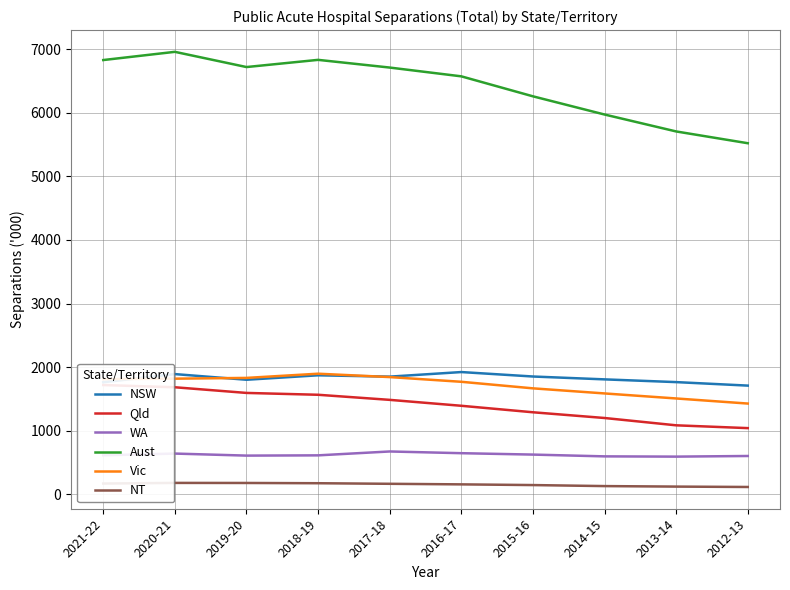

Count the number of categories in the chart.

10